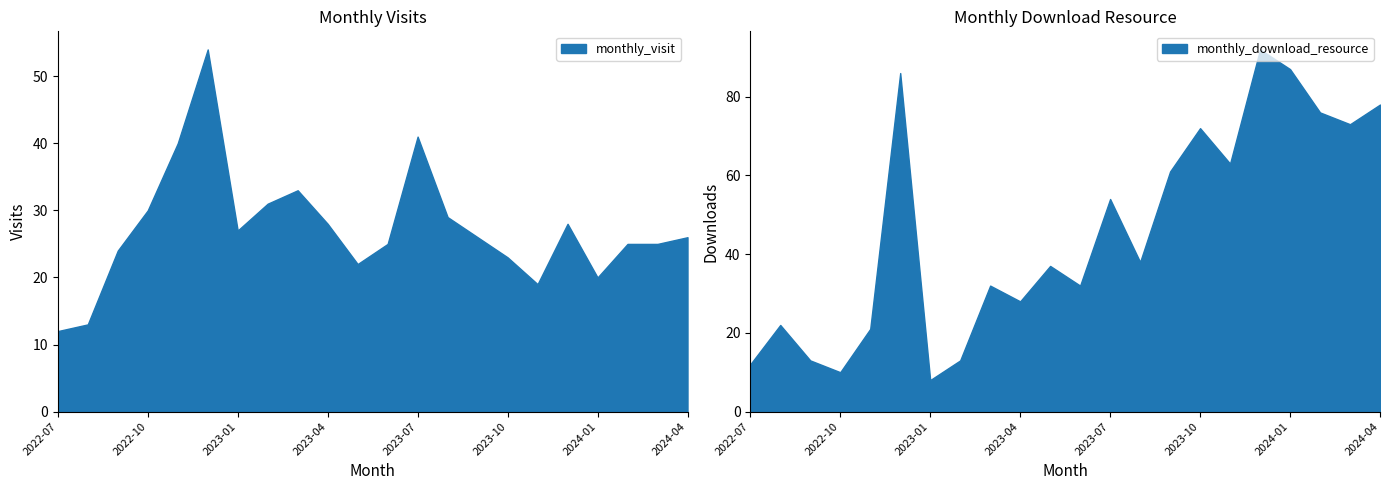

Where does the monthly_download_resource series first go above 38?

2022-12